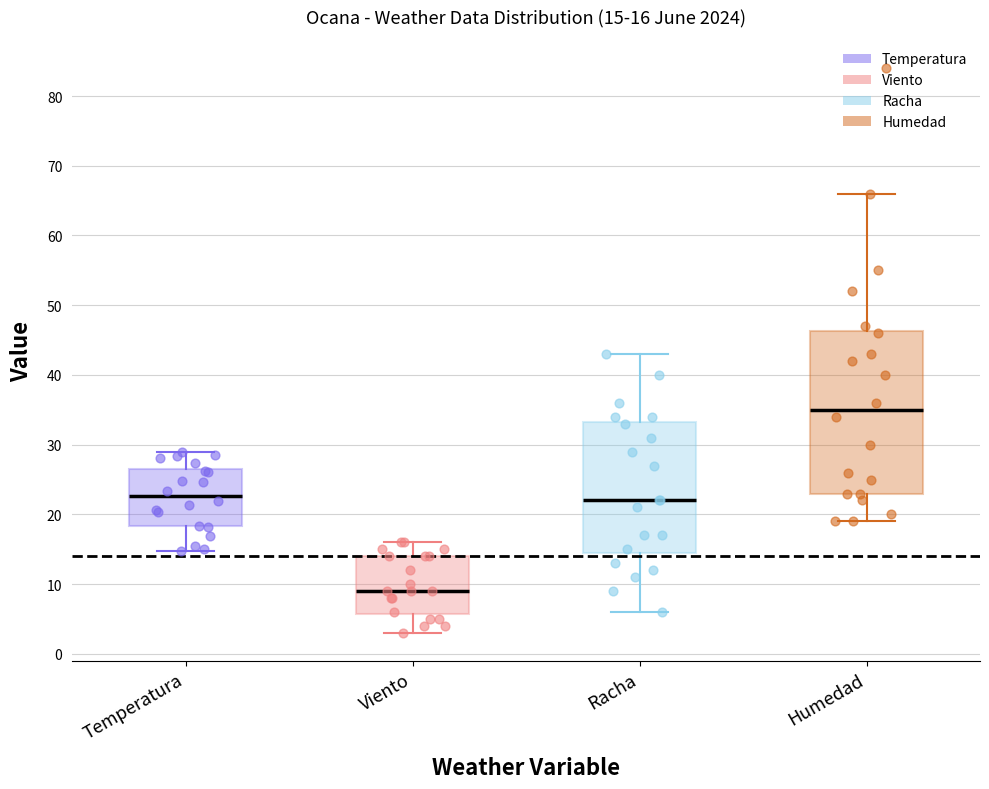

Which box's median line is the highest?

Humedad